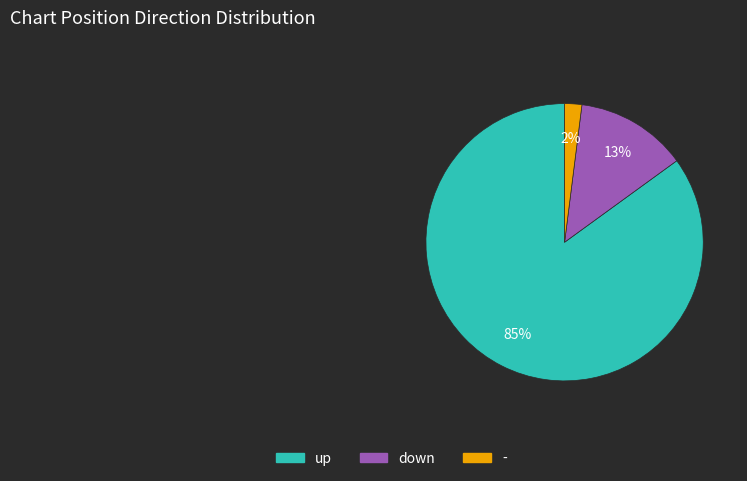

To the nearest percent, what is the combined percentage of up and -?

87%